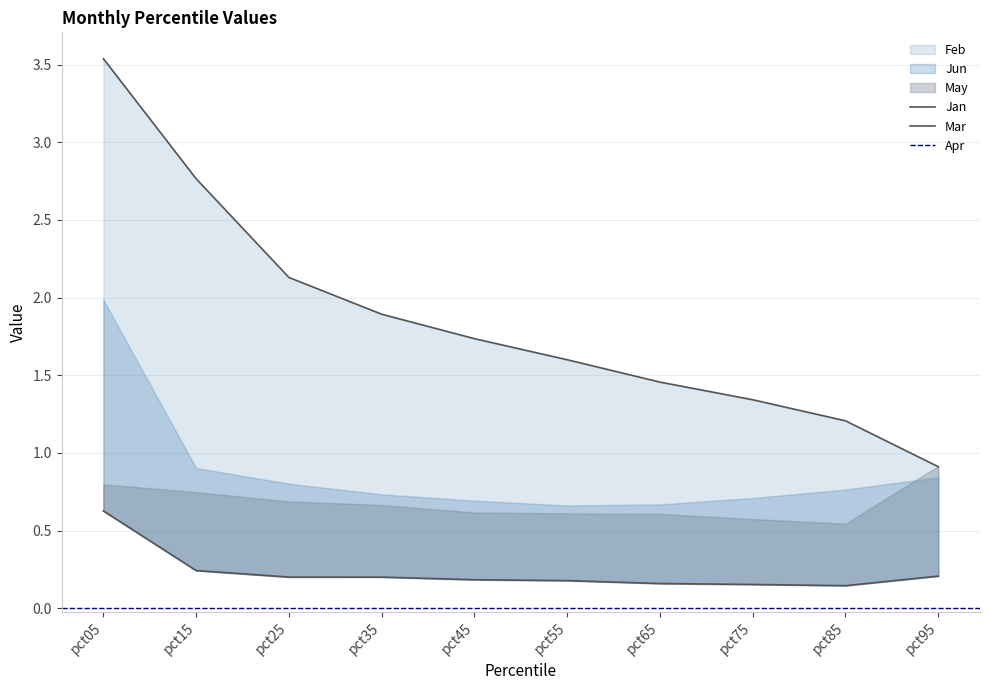

Is it true that Mar equals 0.1 at pct35?

False